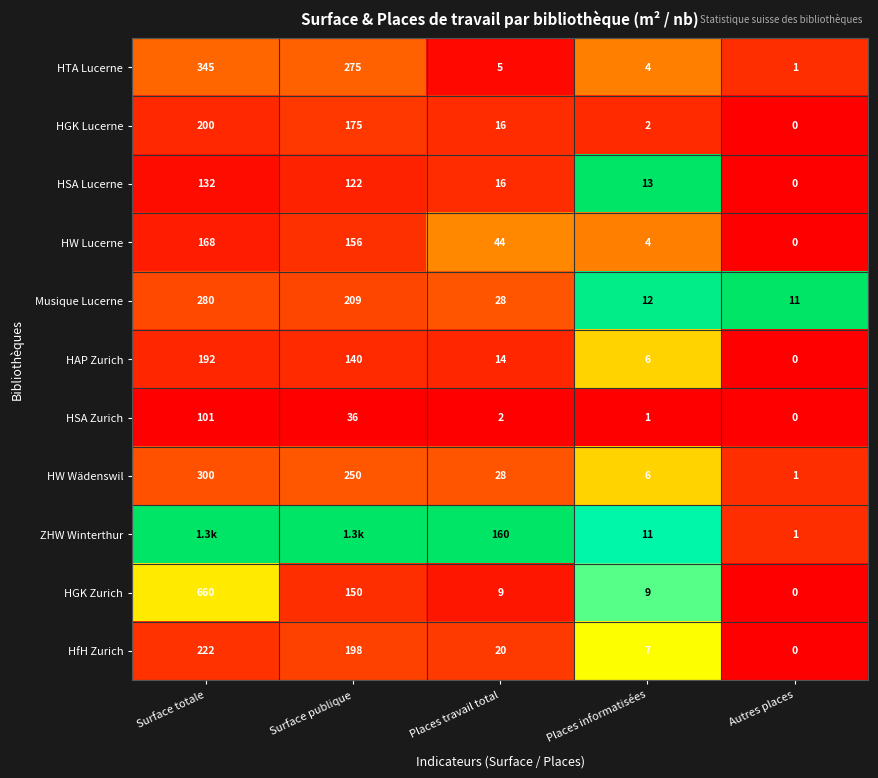

True or false: HAP Zurich has a value of 6 at Places informatisées.

True